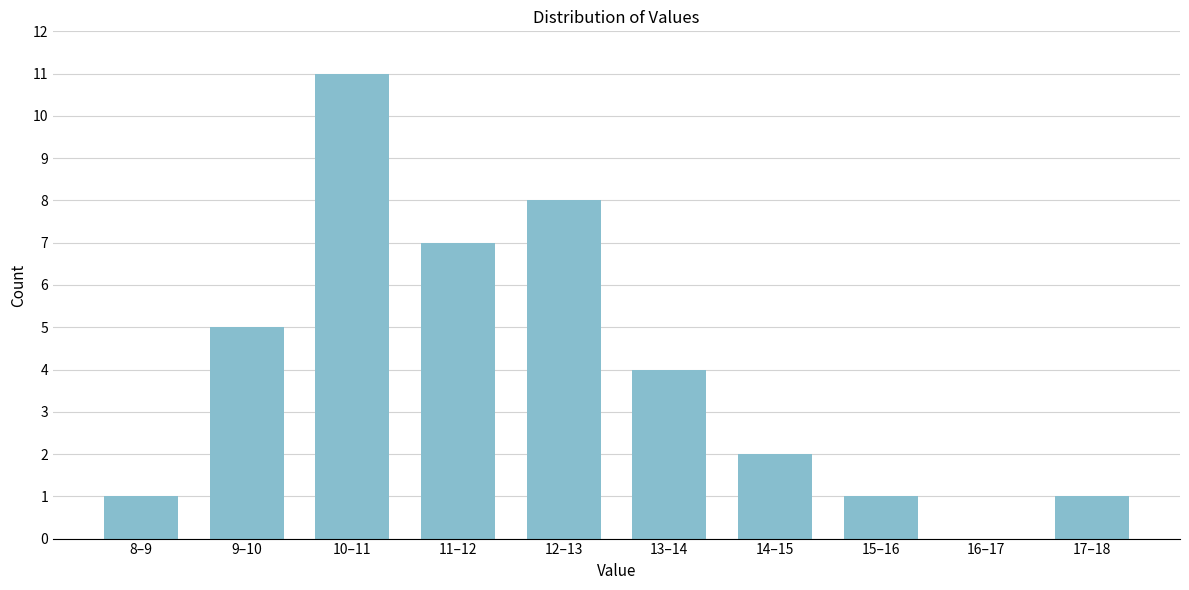

Reading right to left, transcribe all the data shown in this chart.

17–18=1	16–17=0	15–16=1	14–15=2	13–14=4	12–13=8	11–12=7	10–11=11	9–10=5	8–9=1